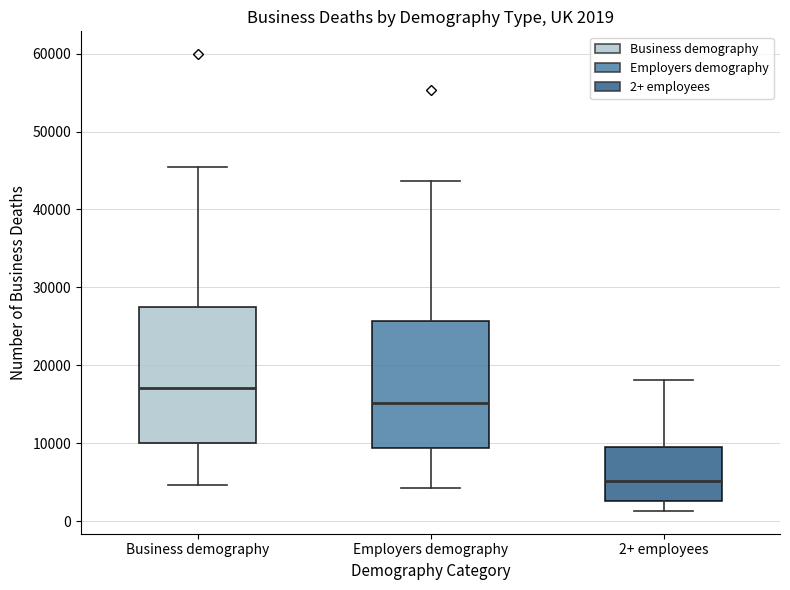

Which box has the highest median line?

Business demography